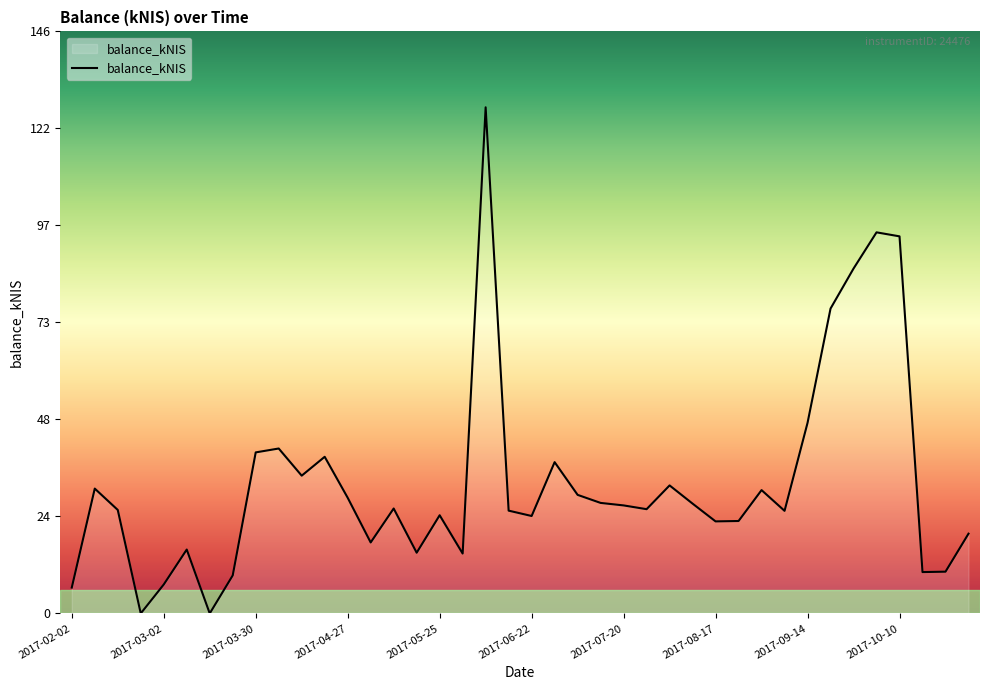

What is the maximum value shown in the chart?

127.6